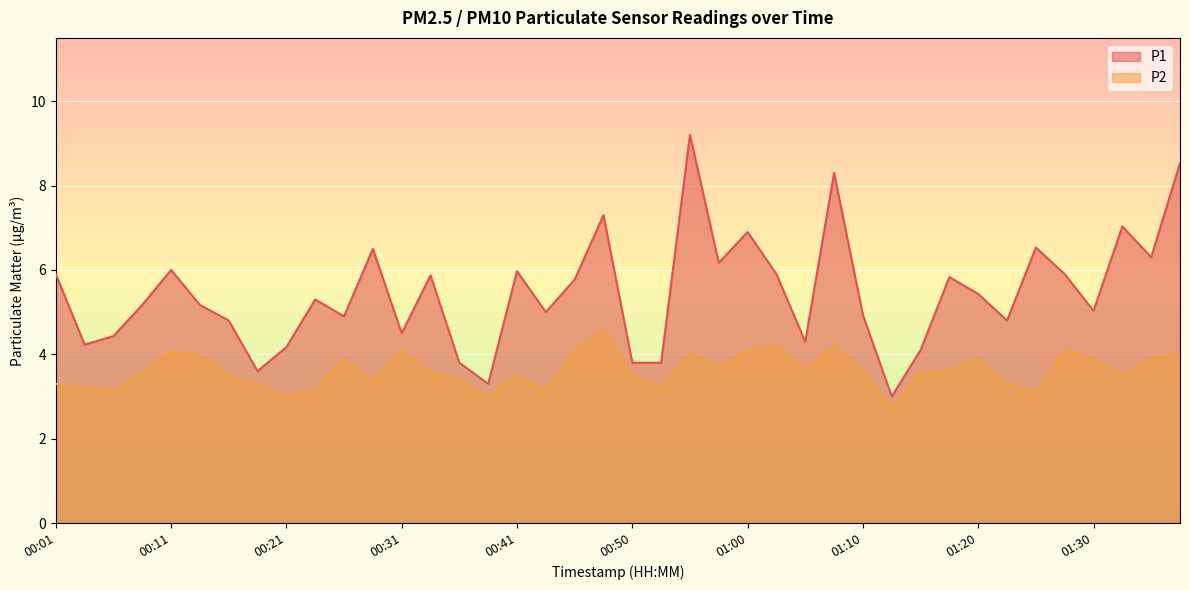

The P2 series shows 4.1 at 00:45. True or false?

True